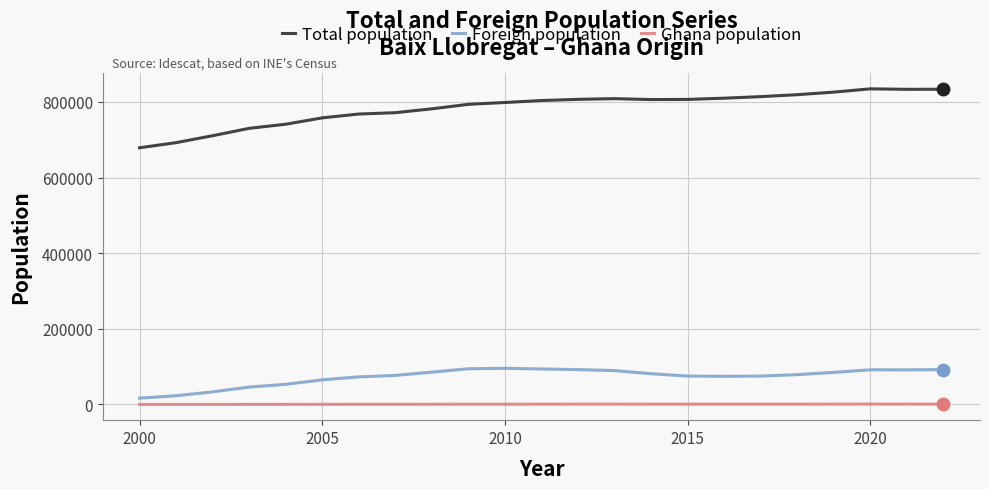

True or false: Ghana population and Total population intersect in this chart.

False